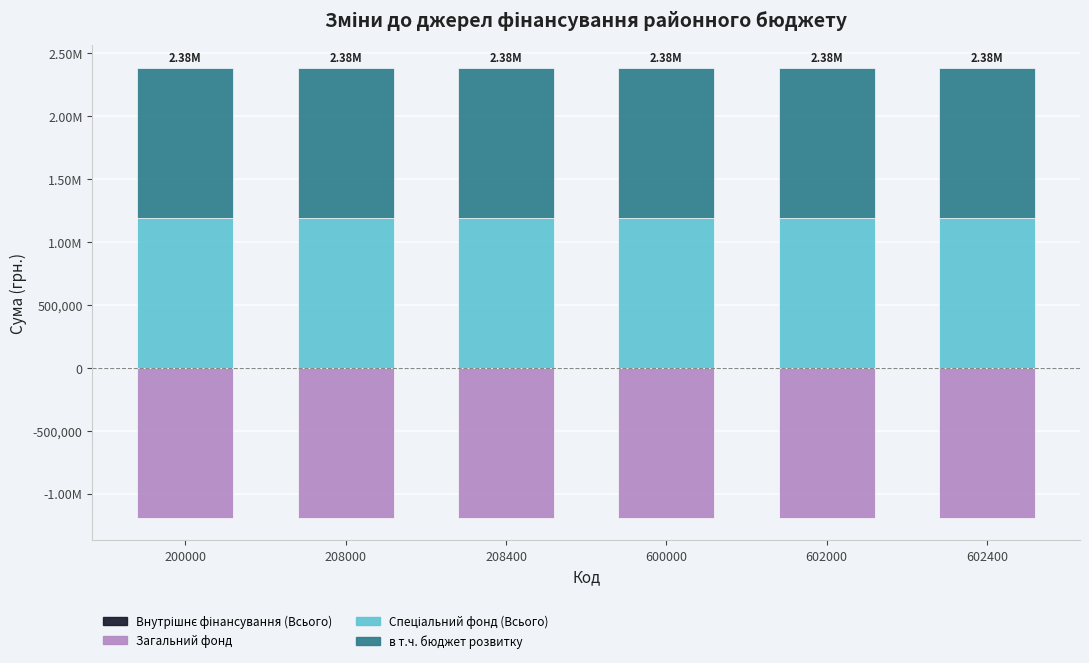

How many bars are there in each group?

4